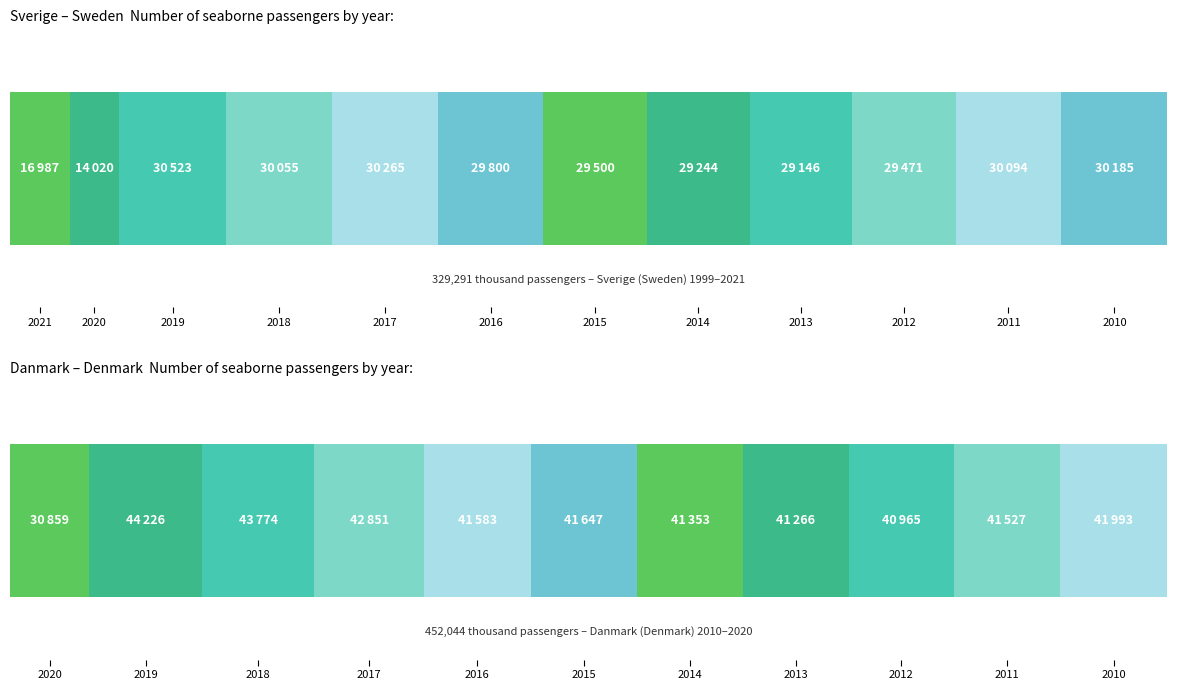

Which has a higher value, 2020 or 2011?

2011